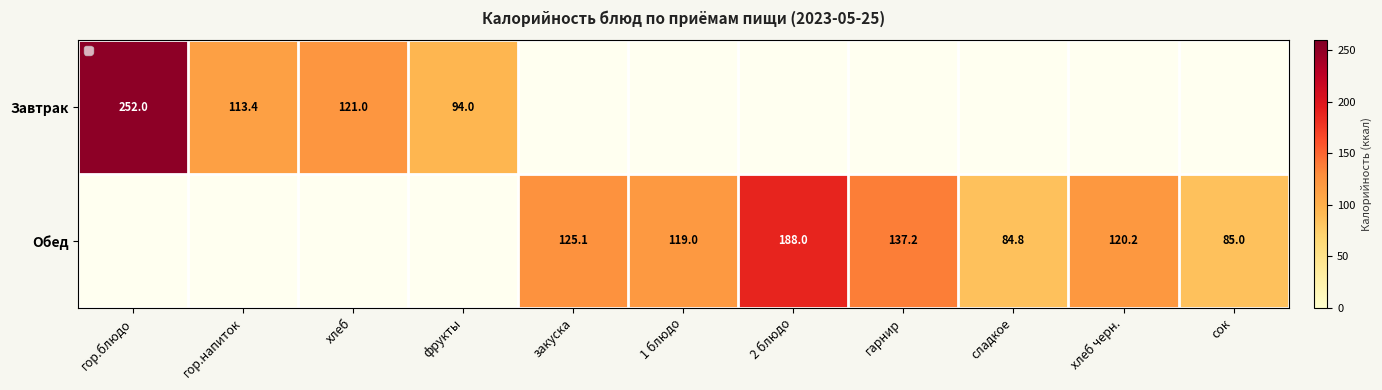

Which category has the lowest value across all series?

закуска